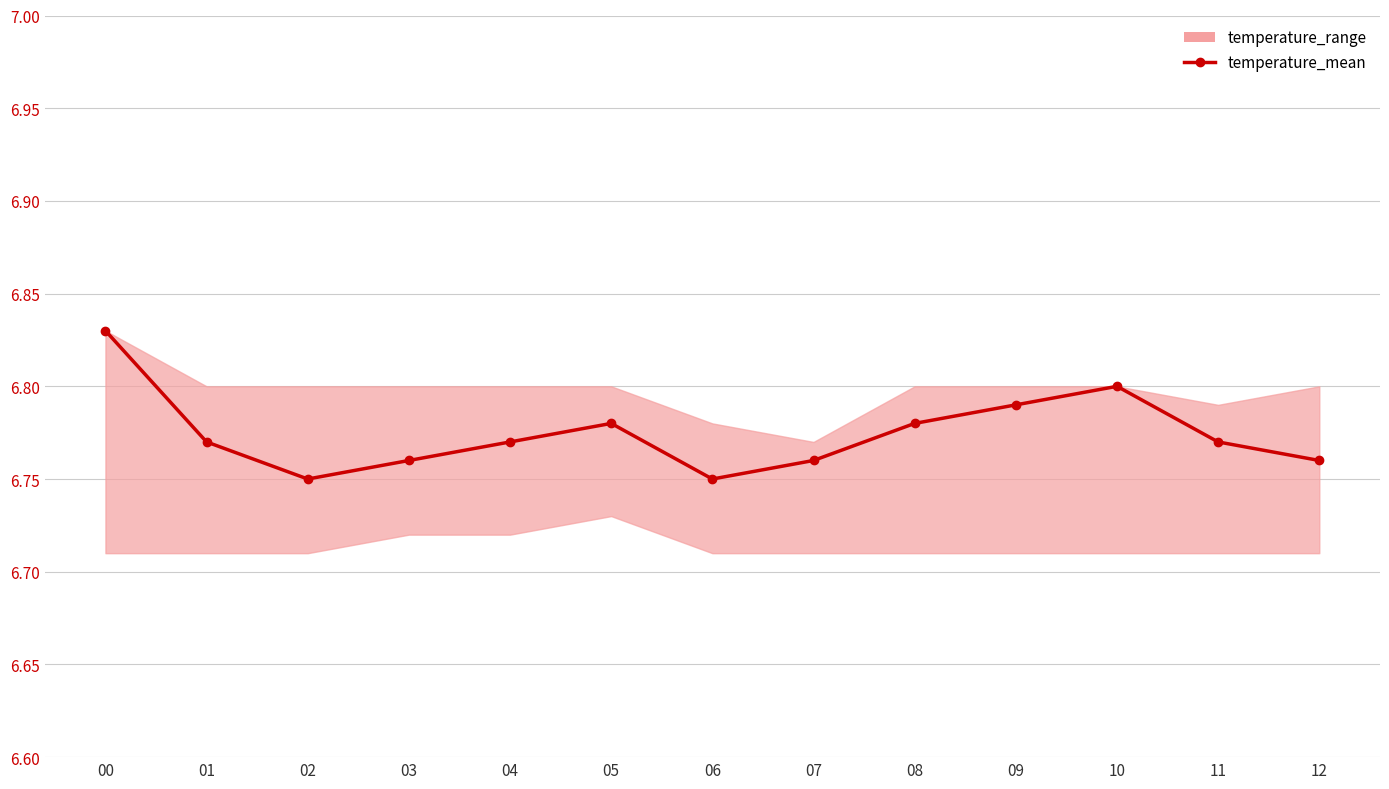

True or false: the data shows 2.8 at 11.

False